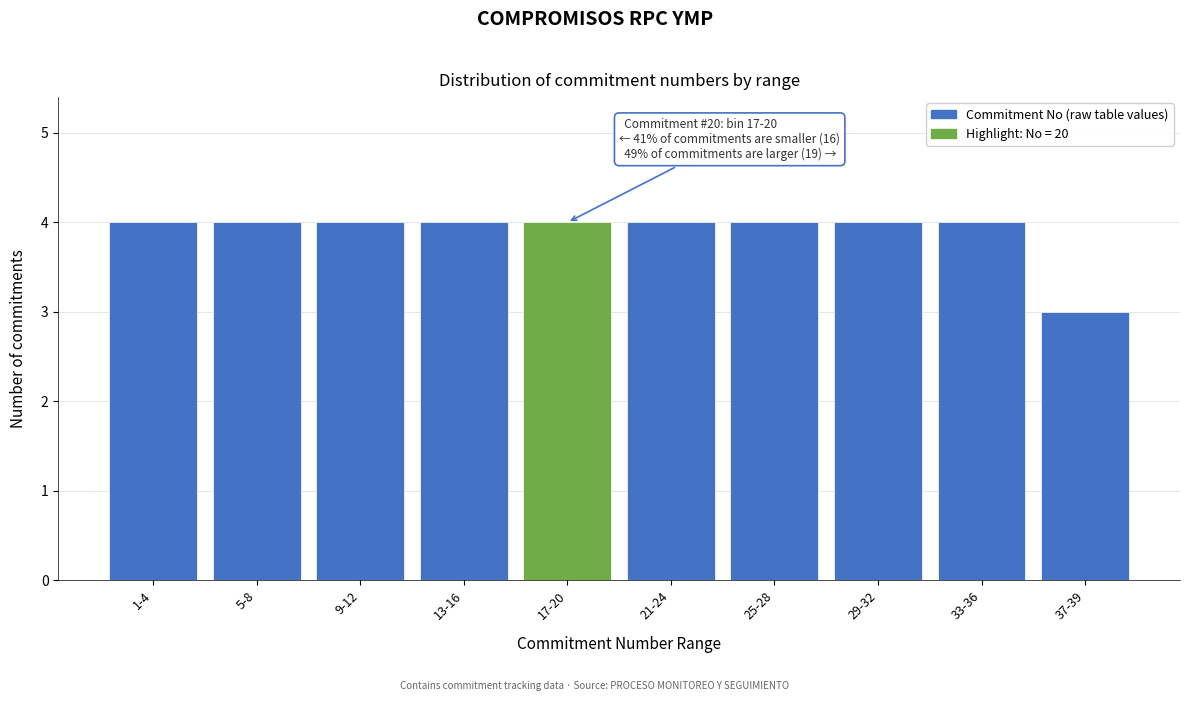

Reading left to right, list all the values displayed in this chart.

4	4	4	4	4	4	4	4	4	3